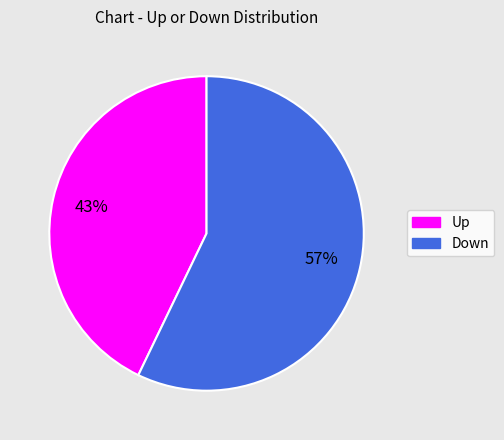

To the nearest percent, what is the average slice percentage?

50%